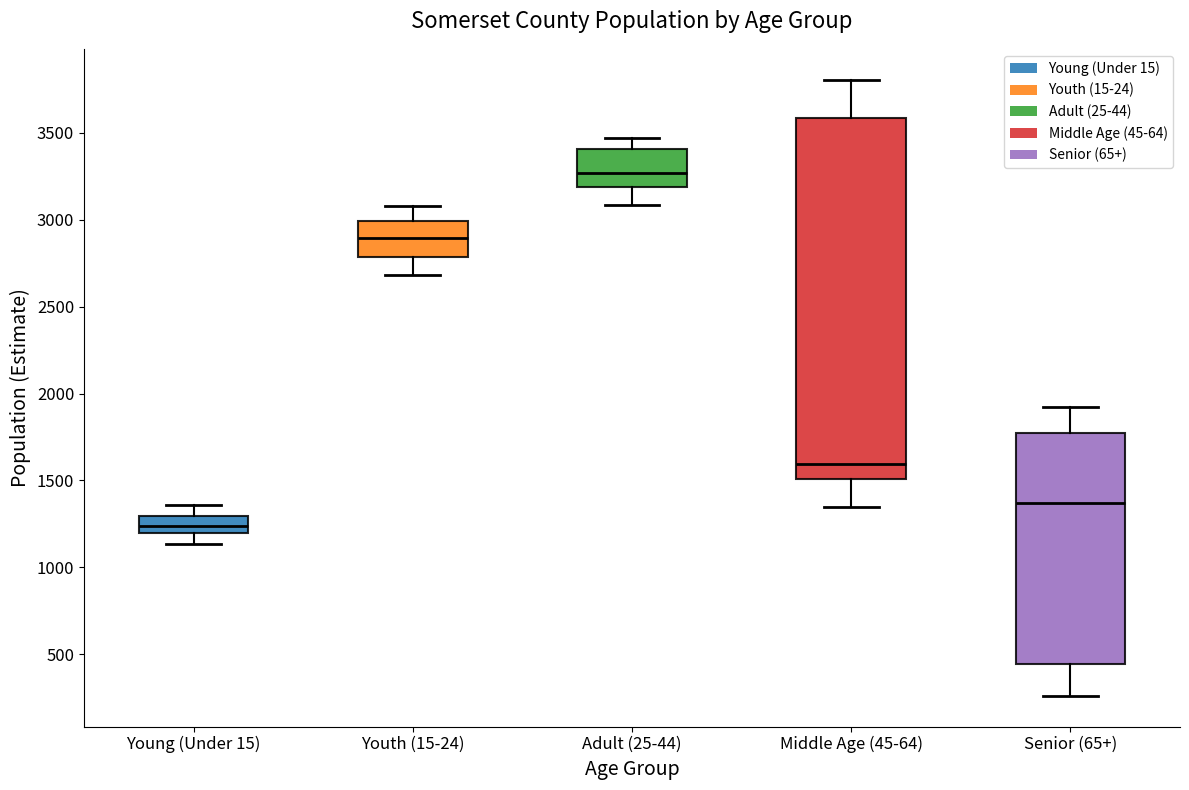

Which box's median line is the lowest?

Young (Under 15)